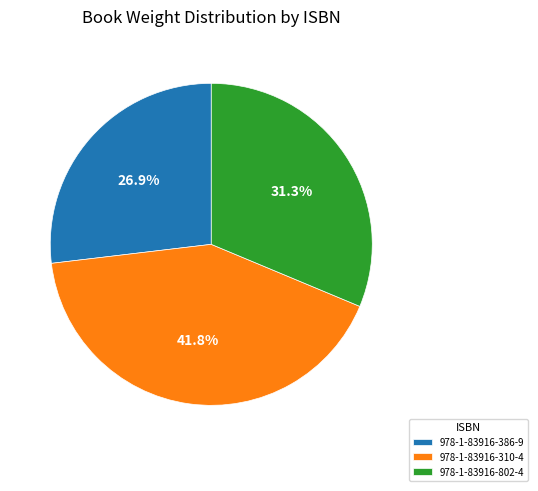

What percentage is the 978-1-83916-310-4 slice, to the nearest percent?

42%